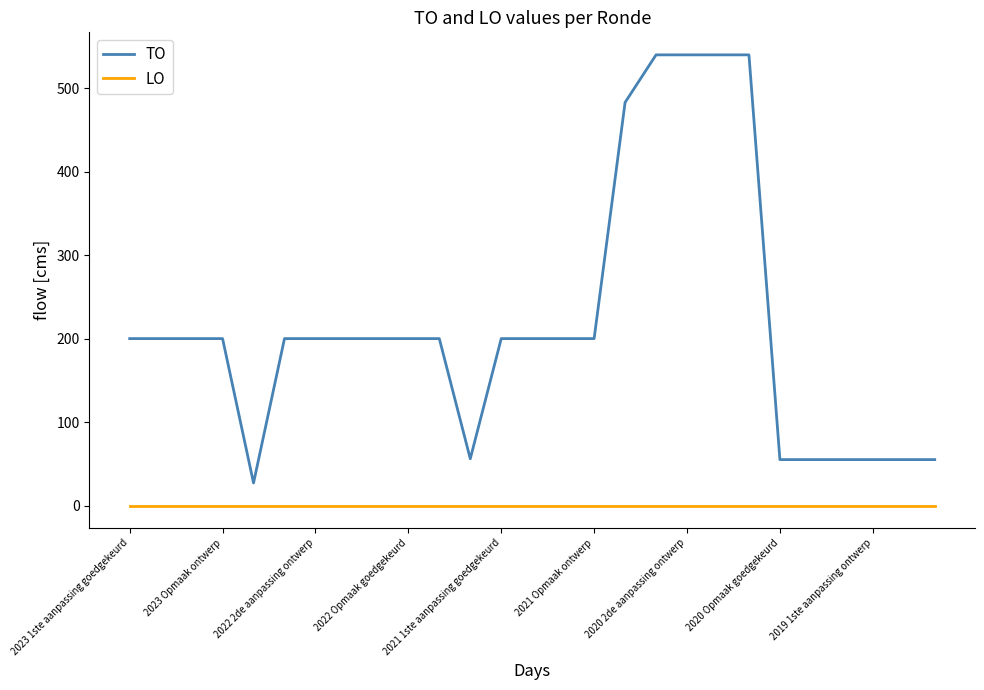

Which series has the largest range (max minus min)?

TO